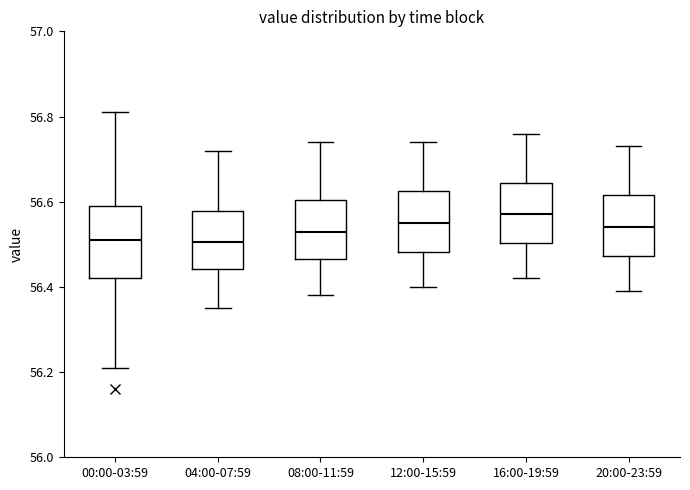

Where does the lower whisker of the box for 04:00-07:59 end on the y-axis? The values are not printed on the chart, so give them approximately, as read against the axis.

56.36